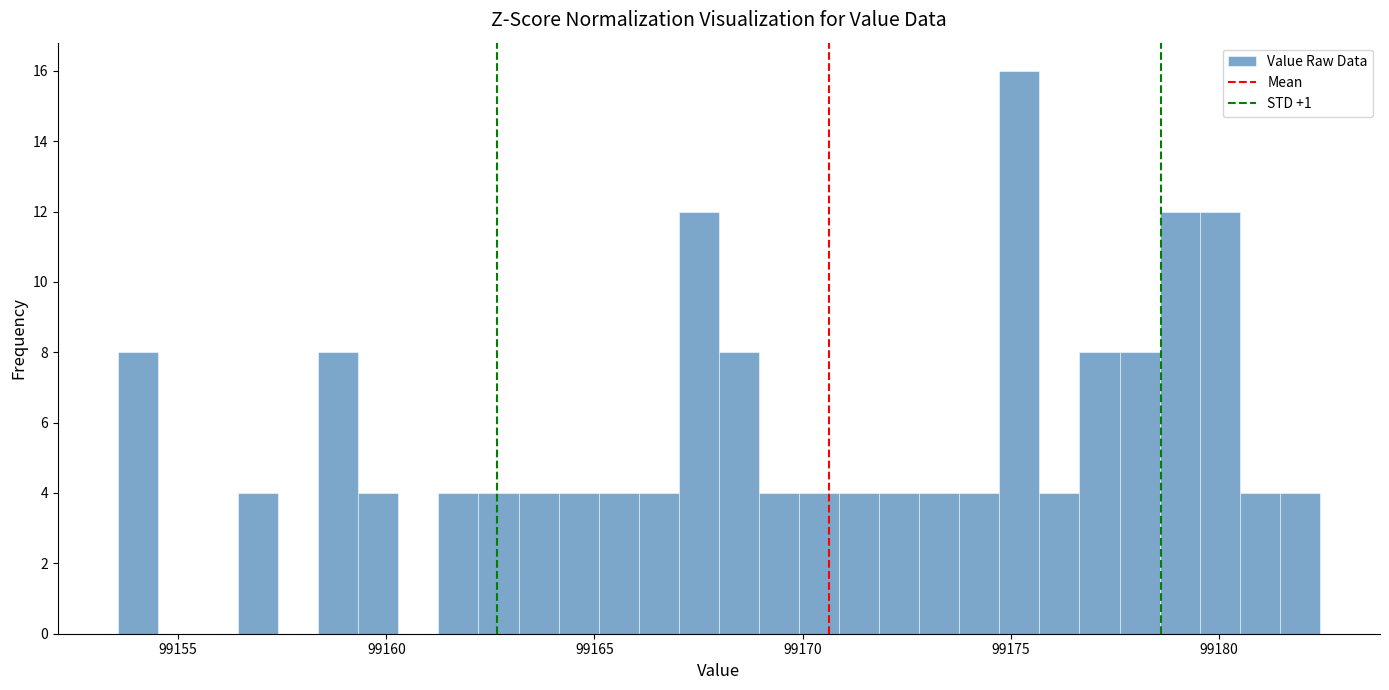

Around what value on the x-axis is the tallest bar? Give the approximate position of its centre, as read against the axis.

99175.0